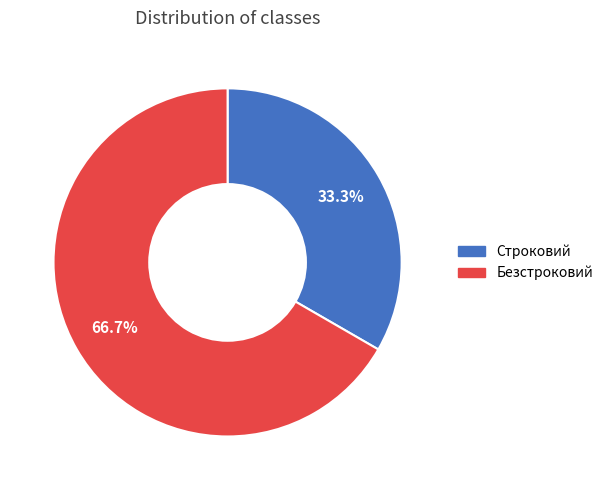

Rank the categories by value from lowest to highest.

Строковий, Безстроковий